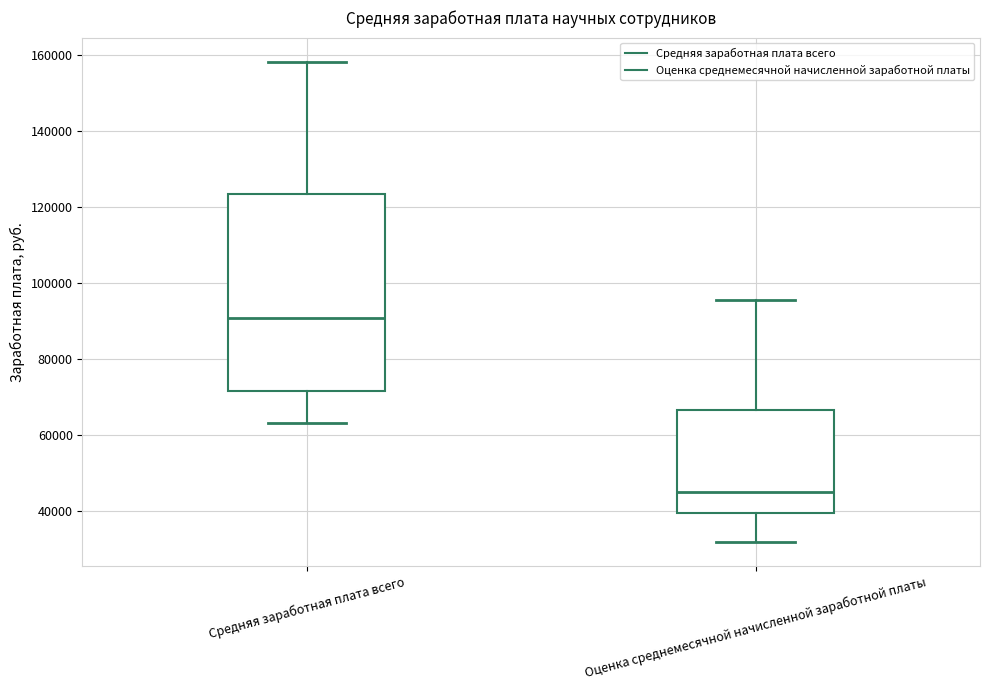

Reading left to right, transcribe this box plot: for each box, give where its median line is, the range the box spans, and where its two whiskers end, as read against the y-axis. The values are not printed on the chart, so give them approximately, as read against the axis.

Средняя заработная плата всего: median 90000, box 72000 to 124000, whiskers 64000 to 158000
Оценка среднемесячной начисленной заработной платы: median 46000, box 40000 to 66000, whiskers 32000 to 96000